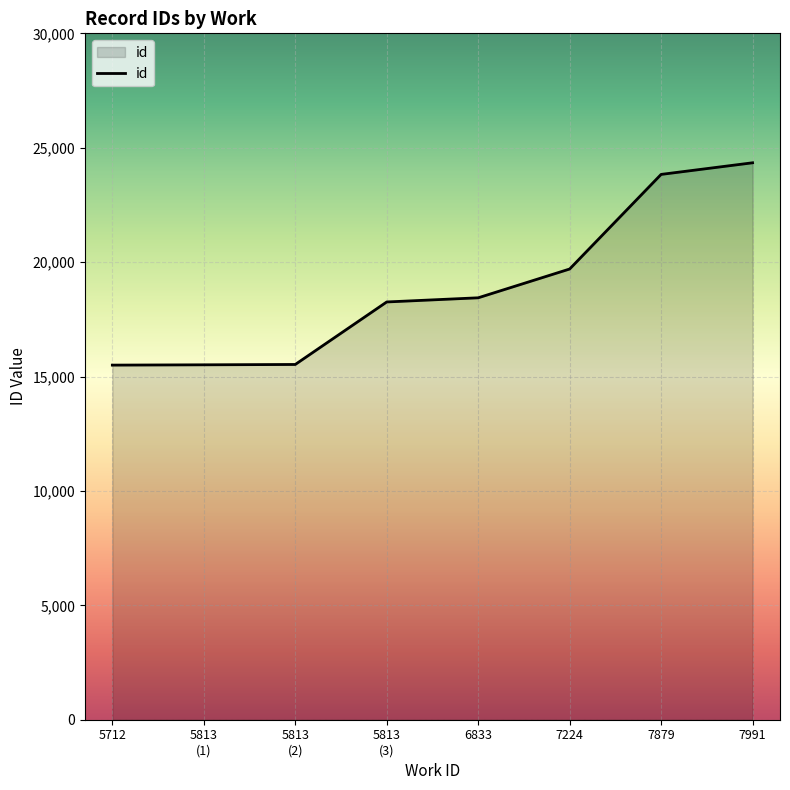

Which has a higher value, 5712 or 6833?

6833